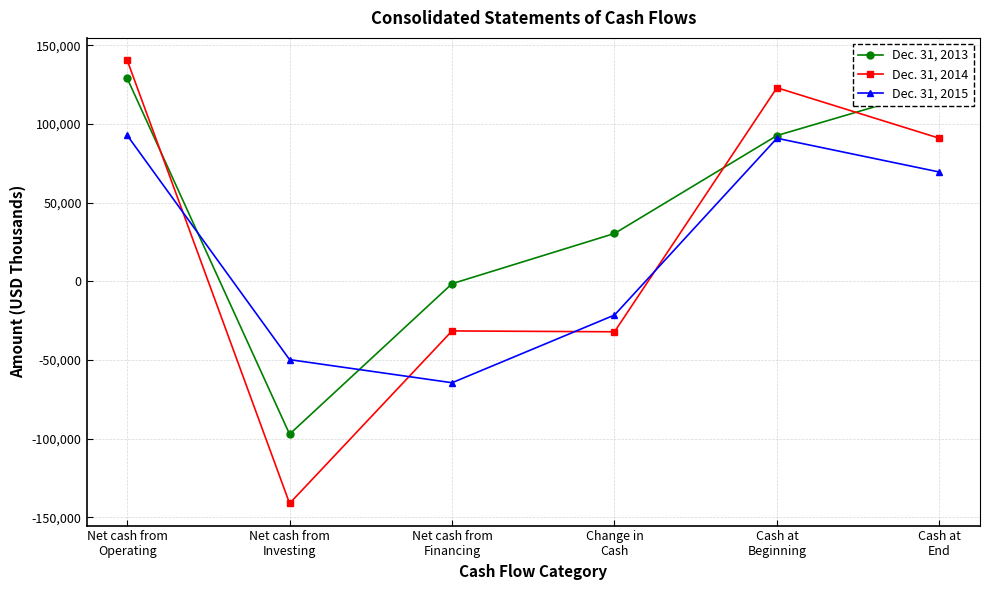

How many distinct data groups are displayed?

3